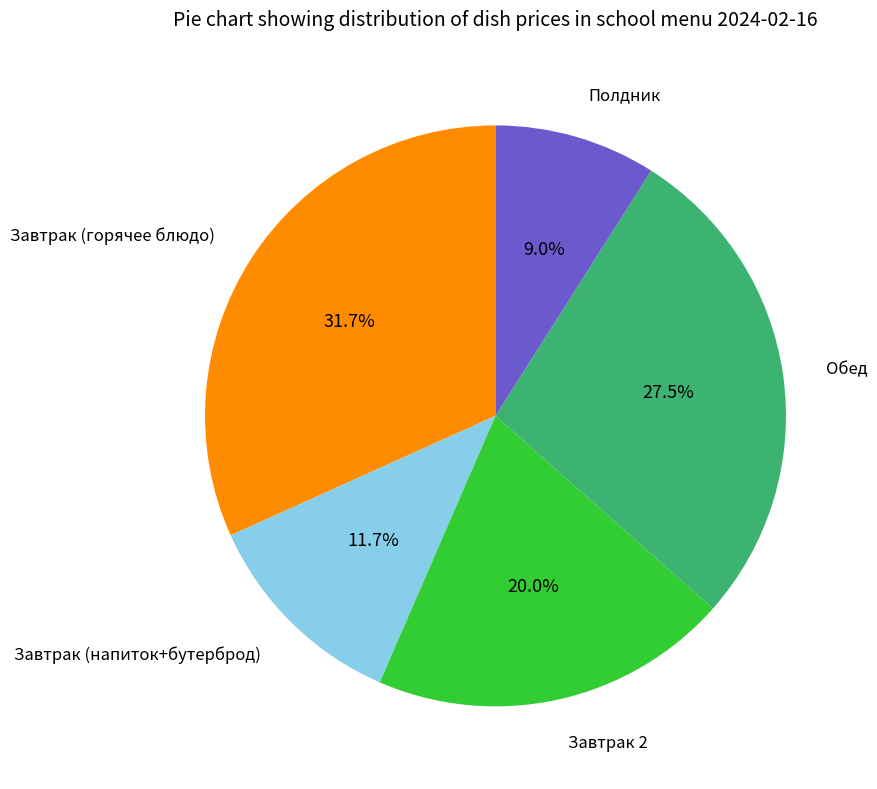

To the nearest percent, what is the average slice percentage?

20%